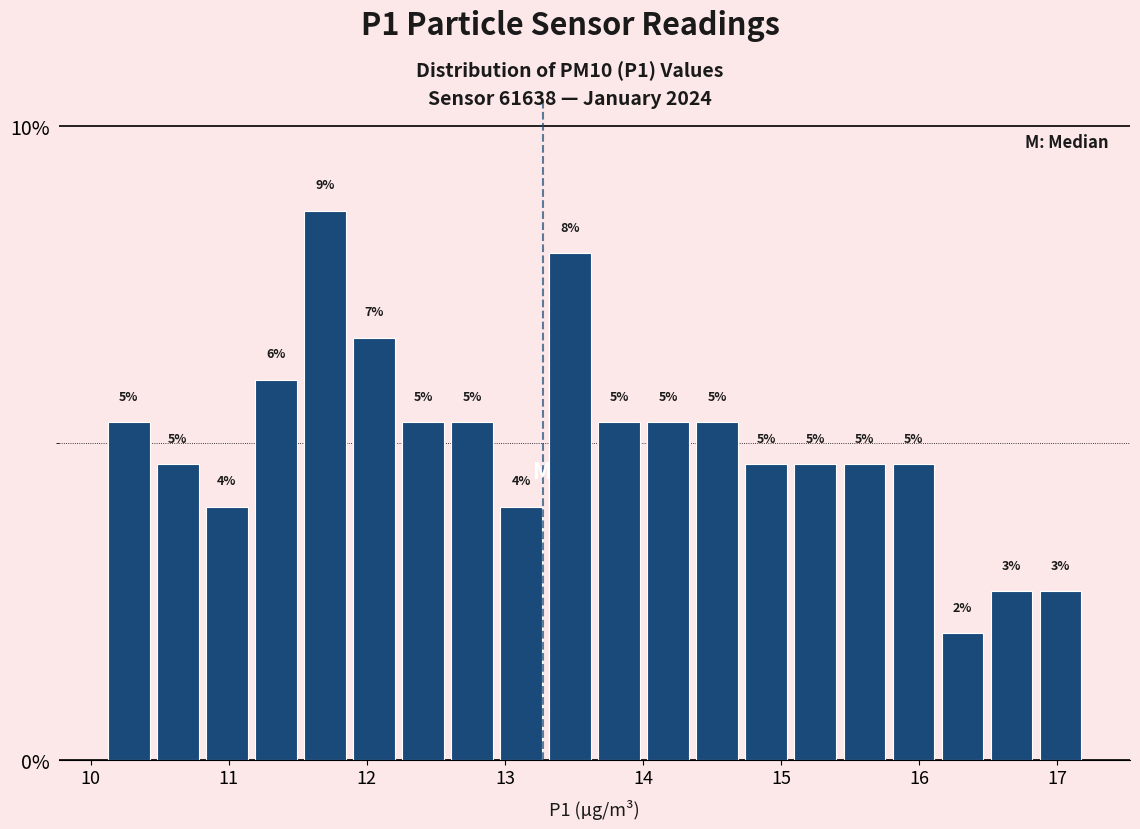

Around what value on the x-axis is the tallest bar? Give the approximate position of its centre, as read against the axis.

11.7